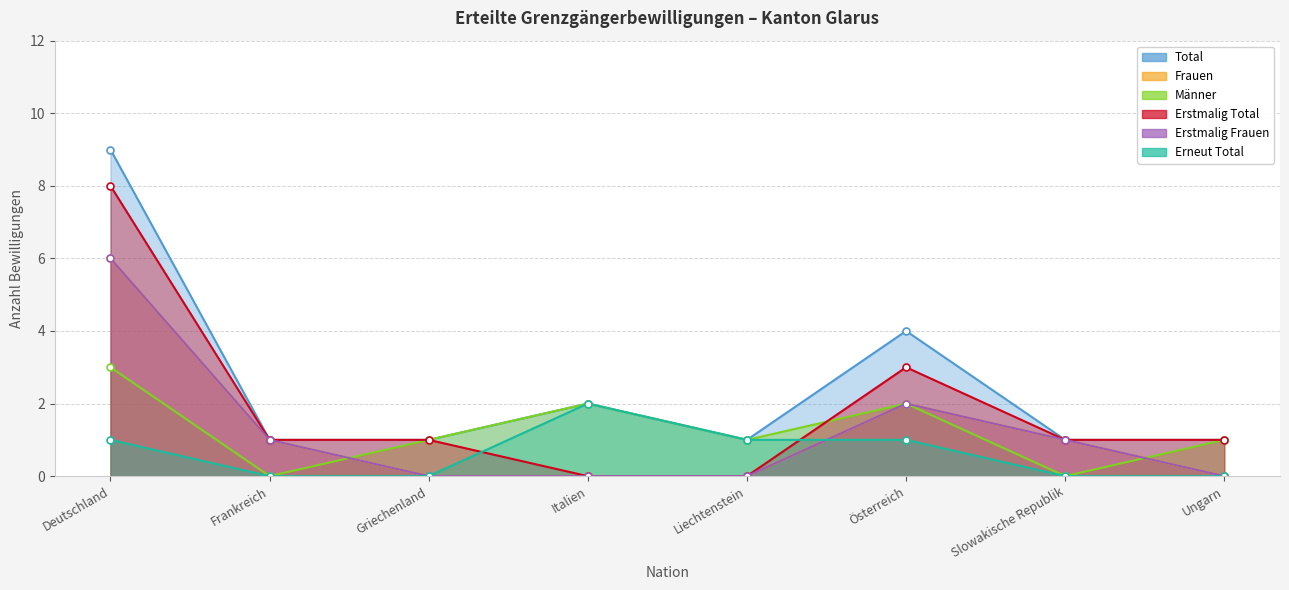

At which category does Total reach its first local valley?

Liechtenstein